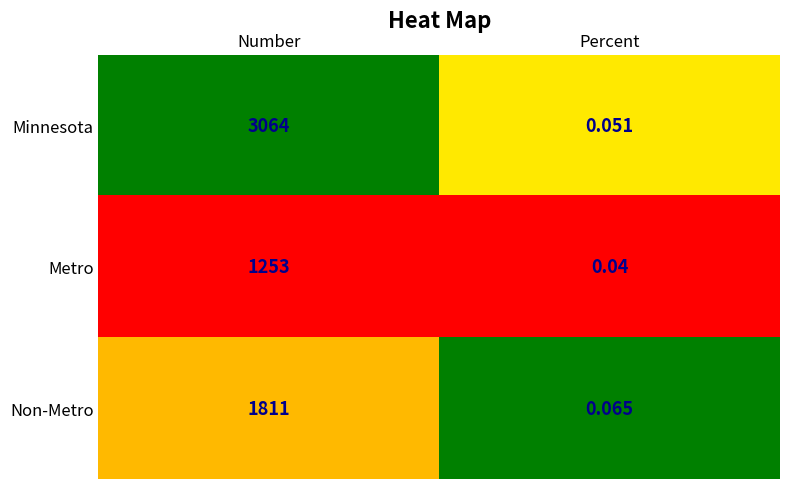

What is the spread (max minus min) of values at Number?

1811.0